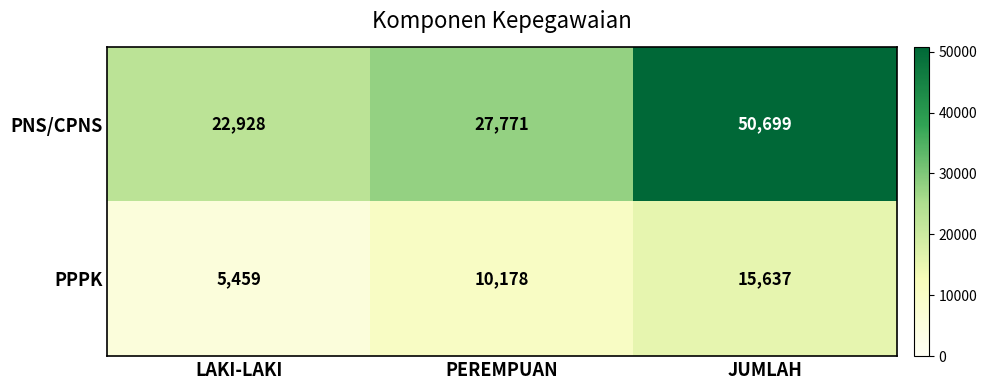

Count the number of data series in this chart.

2